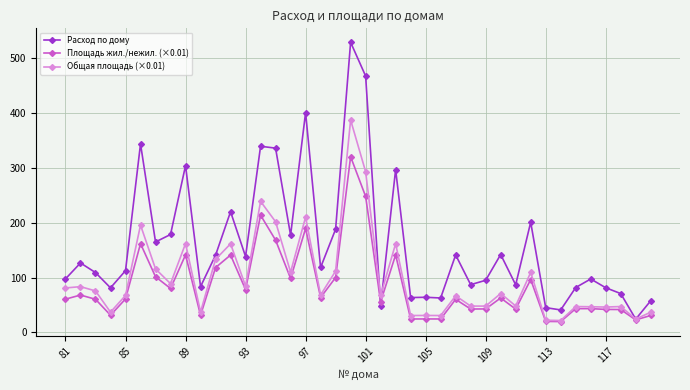

Which series has the largest total across all categories?

Расход по дому